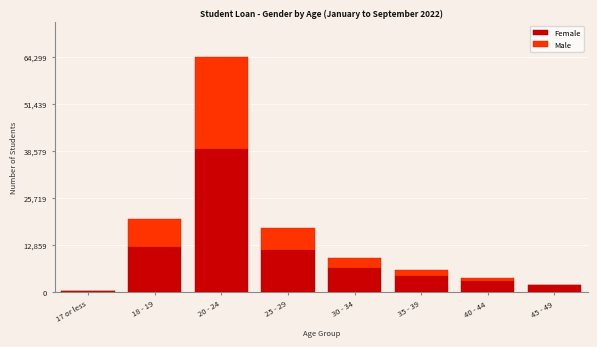

Reading left to right, list the values for the Female series.

17 or less=207	18 - 19=12303	20 - 24=39291	25 - 29=11493	30 - 34=6507	35 - 39=4482	40 - 44=3072	45 - 49=2019